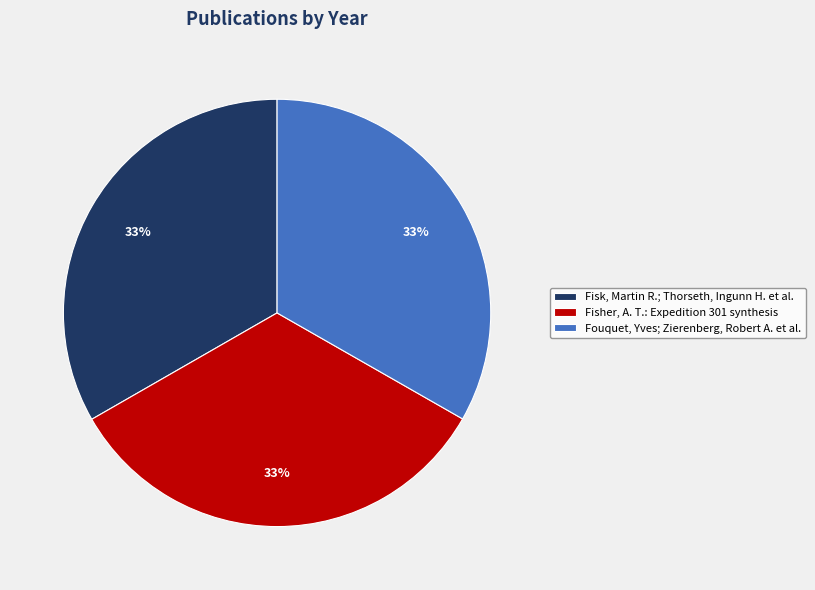

How many segments does this pie chart have?

3